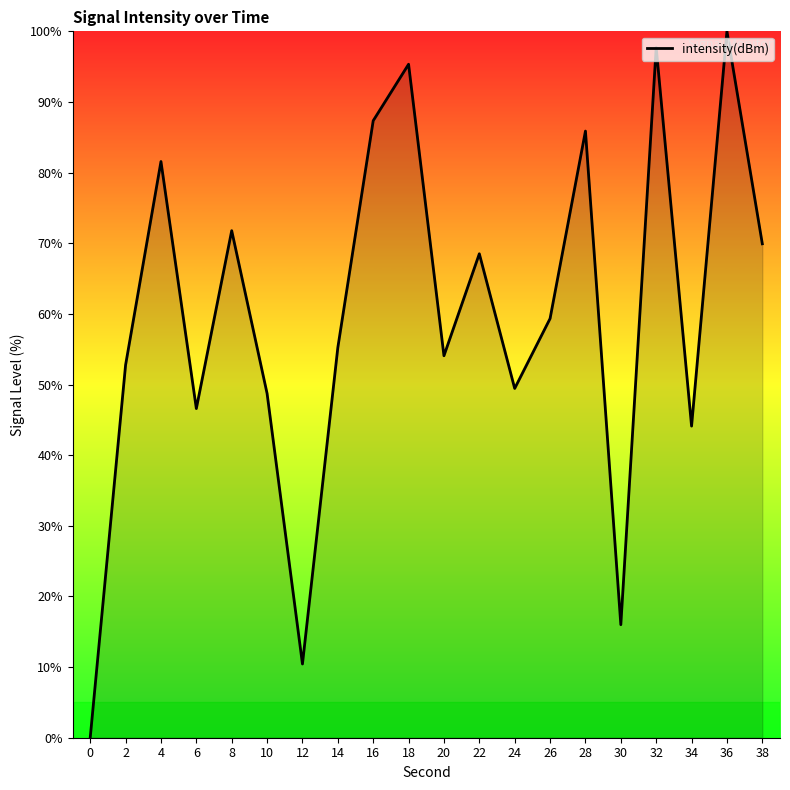

How many lines are shown in the chart?

1